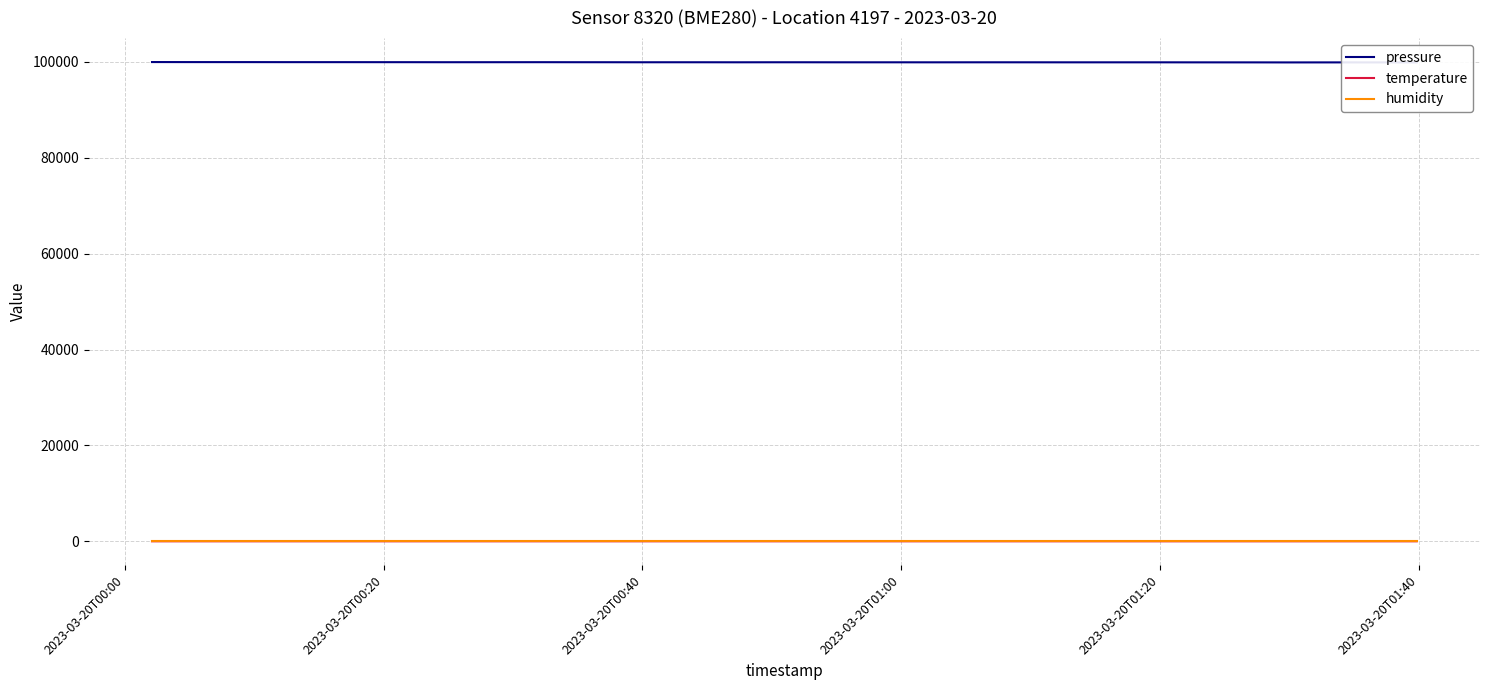

True or false: pressure and humidity cross at least once.

False